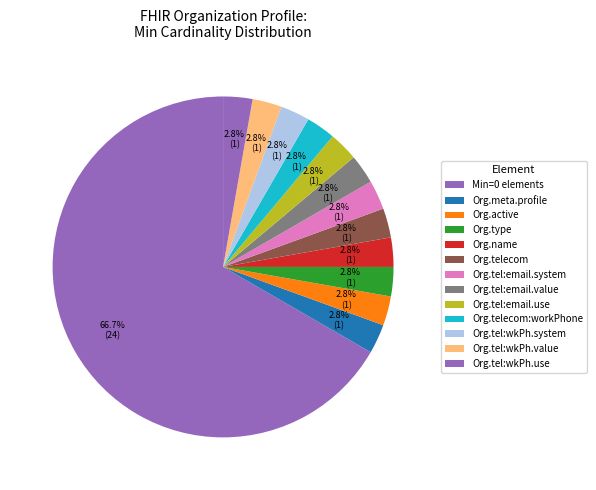

Count the number of slices in the pie.

13